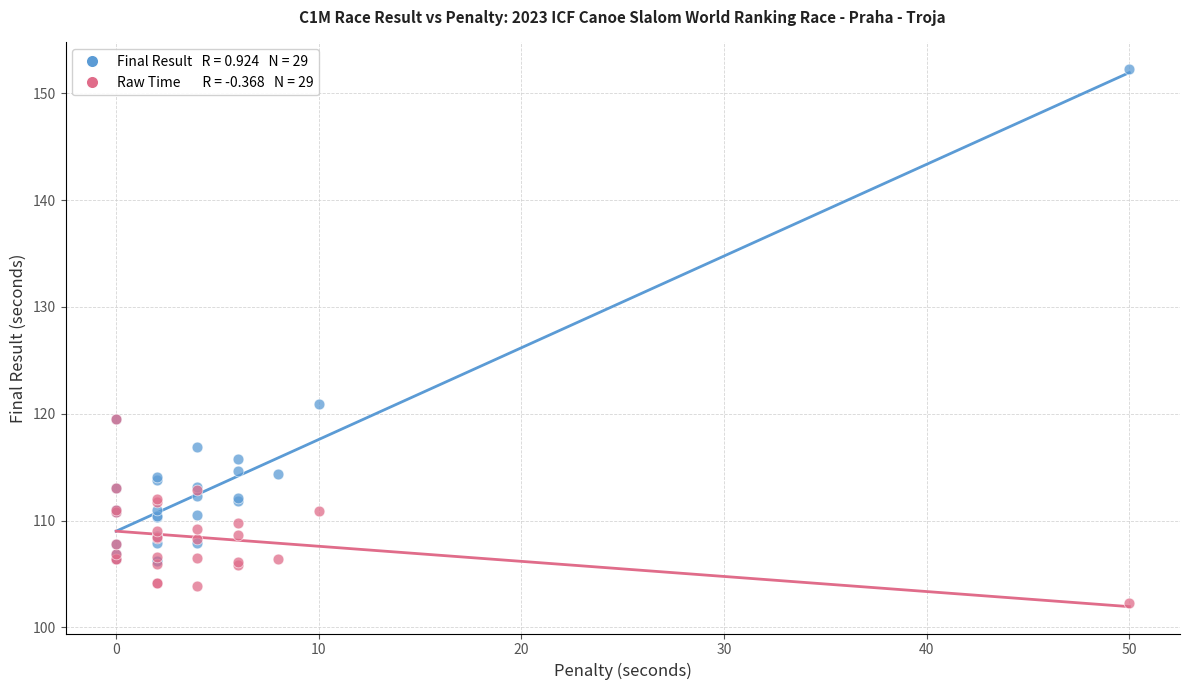

Across all series, what Y value is closest to 127?

120.9